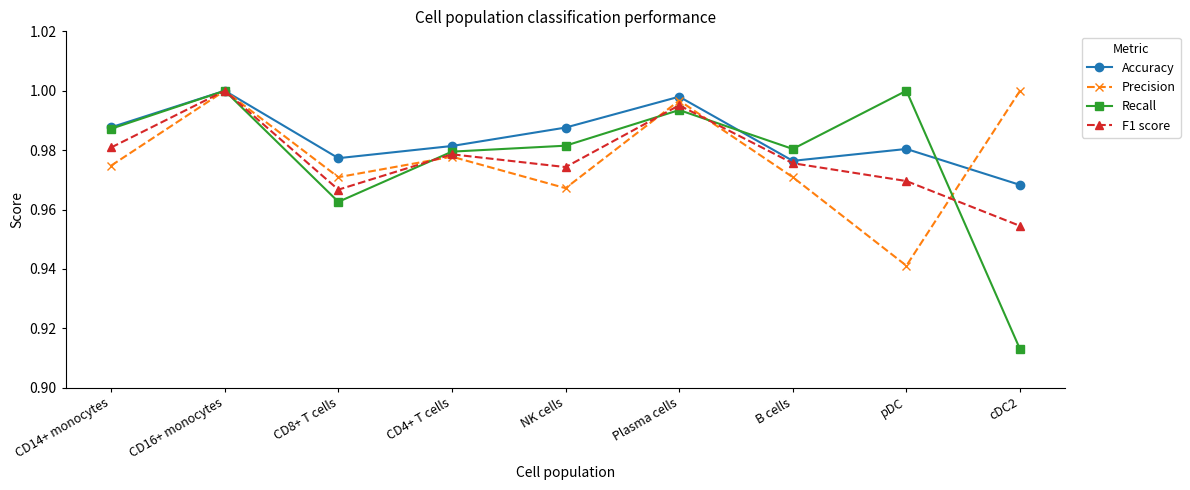

What is the total value across all series at NK cells?

3.9